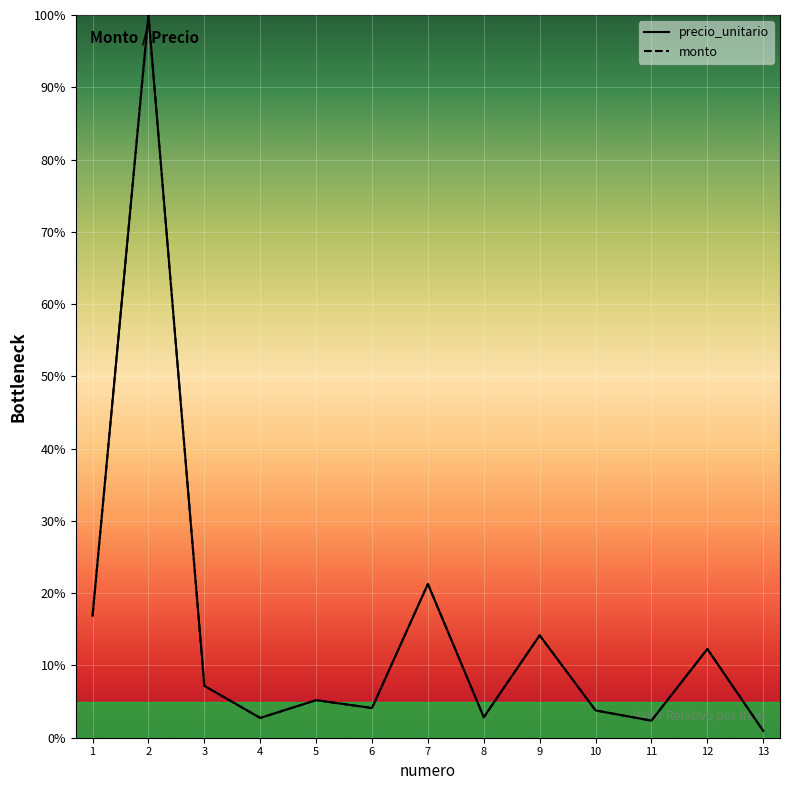

Is it true that monto equals 14.2 at 9?

True